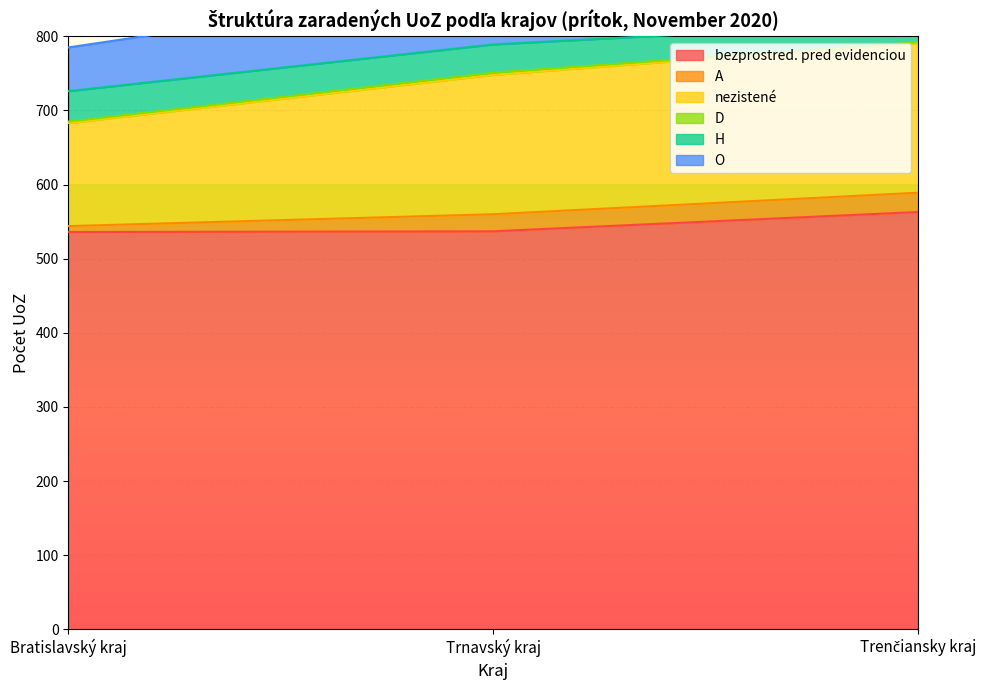

At which label is bezprostred. pred evidenciou closest to 549?

Trnavský kraj